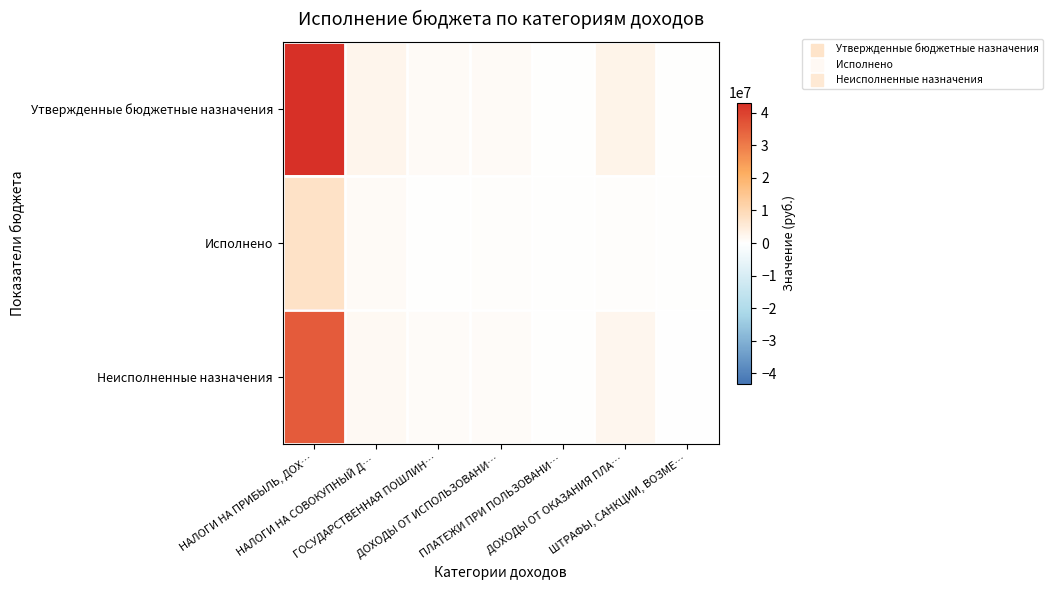

Reading left to right, list all the values displayed in this chart.

Утвержденные бюджетные назначения: НАЛОГИ НА ПРИБЫЛЬ, ДОХ…=43121600.0	НАЛОГИ НА СОВОКУПНЫЙ Д…=2501300.0	ГОСУДАРСТВЕННАЯ ПОШЛИН…=1175000.0	ДОХОДЫ ОТ ИСПОЛЬЗОВАНИ…=1256000.0	ПЛАТЕЖИ ПРИ ПОЛЬЗОВАНИ…=142600.0	ДОХОДЫ ОТ ОКАЗАНИЯ ПЛА…=2700400.0	ШТРАФЫ, САНКЦИИ, ВОЗМЕ…=64910.0
Исполнено: НАЛОГИ НА ПРИБЫЛЬ, ДОХ…=7475521.0	НАЛОГИ НА СОВОКУПНЫЙ Д…=1026506.8	ГОСУДАРСТВЕННАЯ ПОШЛИН…=268352.2	ДОХОДЫ ОТ ИСПОЛЬЗОВАНИ…=351202.7	ПЛАТЕЖИ ПРИ ПОЛЬЗОВАНИ…=55165.8	ДОХОДЫ ОТ ОКАЗАНИЯ ПЛА…=521081.7	ШТРАФЫ, САНКЦИИ, ВОЗМЕ…=208190.0
Неисполненные назначения: НАЛОГИ НА ПРИБЫЛЬ, ДОХ…=35646079.0	НАЛОГИ НА СОВОКУПНЫЙ Д…=1474793.2	ГОСУДАРСТВЕННАЯ ПОШЛИН…=906647.8	ДОХОДЫ ОТ ИСПОЛЬЗОВАНИ…=904797.3	ПЛАТЕЖИ ПРИ ПОЛЬЗОВАНИ…=87434.2	ДОХОДЫ ОТ ОКАЗАНИЯ ПЛА…=2179318.3	ШТРАФЫ, САНКЦИИ, ВОЗМЕ…=-143280.0